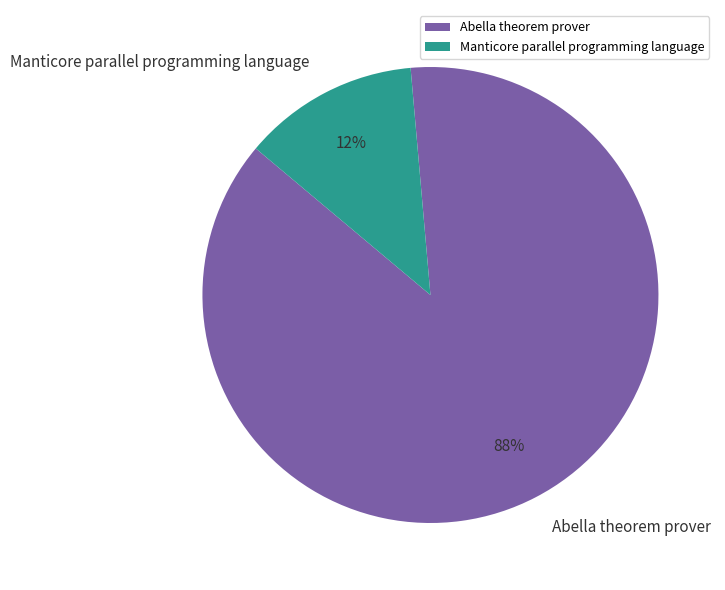

Which slice represents more than half of the pie?

Abella theorem prover